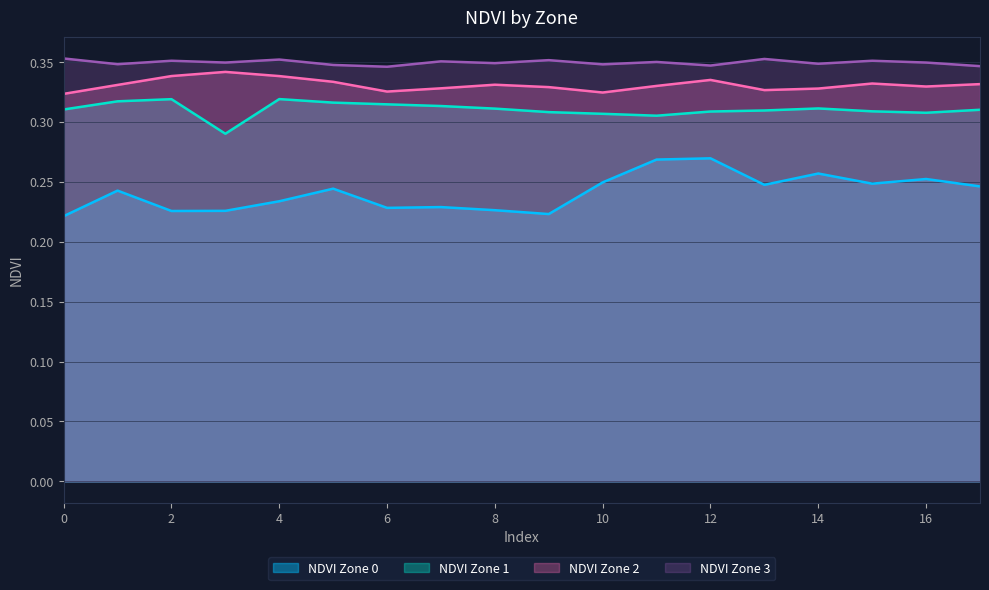

What is the value of the NDVI Zone 2 point at the 1st from the left?

0.3